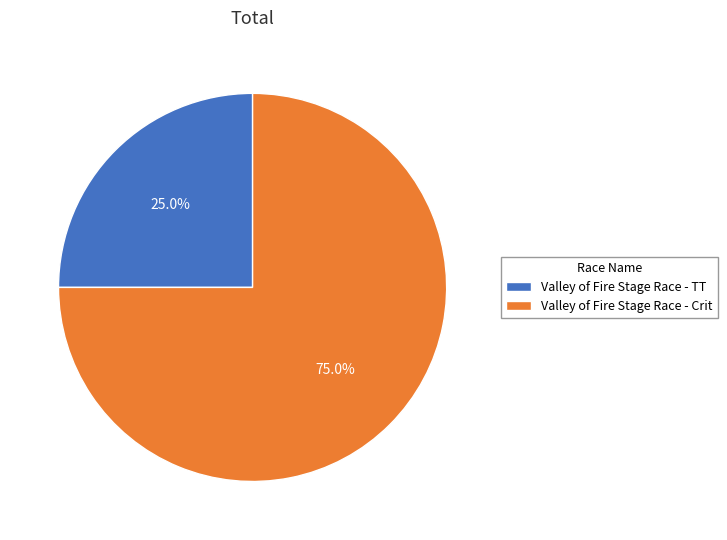

Which category has the smallest portion of the pie?

Valley of Fire Stage Race - TT